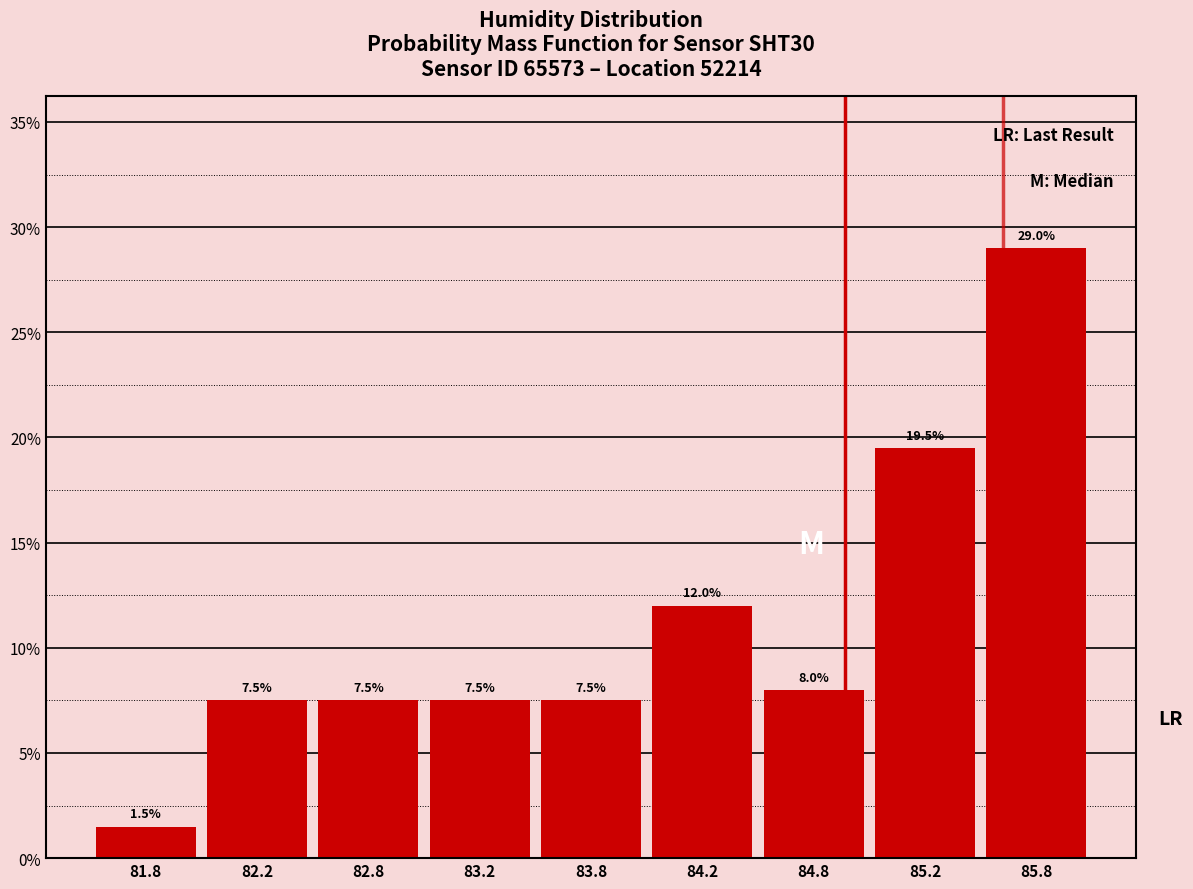

Reading left to right, transcribe all the data shown in this chart.

81.8=1.5	82.2=7.5	82.8=7.5	83.2=7.5	83.8=7.5	84.2=12.0	84.8=8.0	85.2=19.5	85.8=29.0